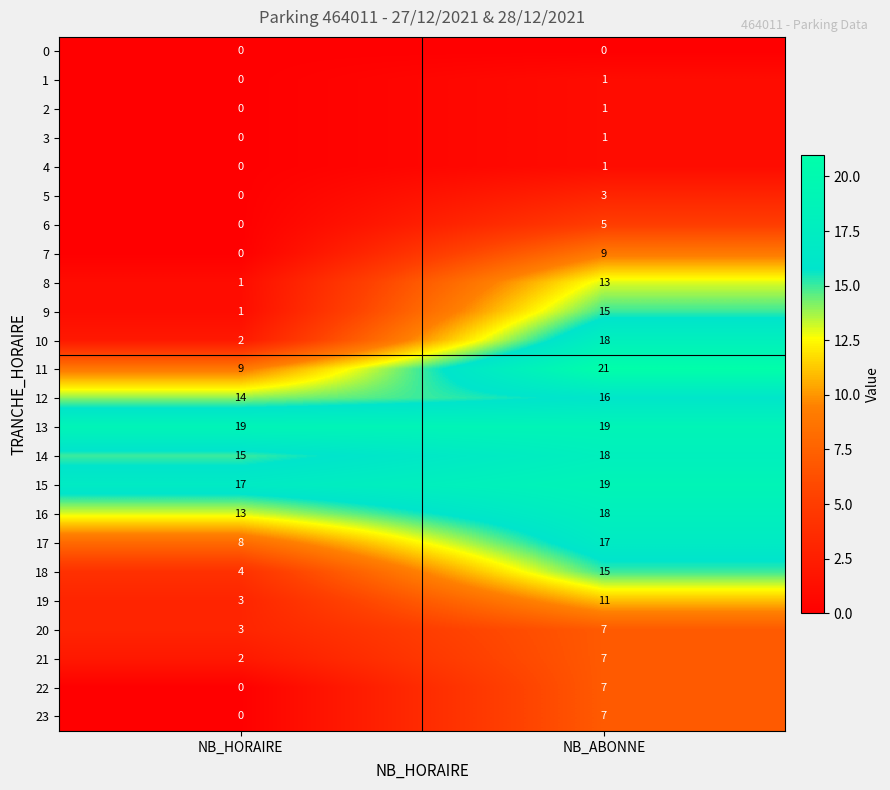

What is the average value of the 10 series?

10